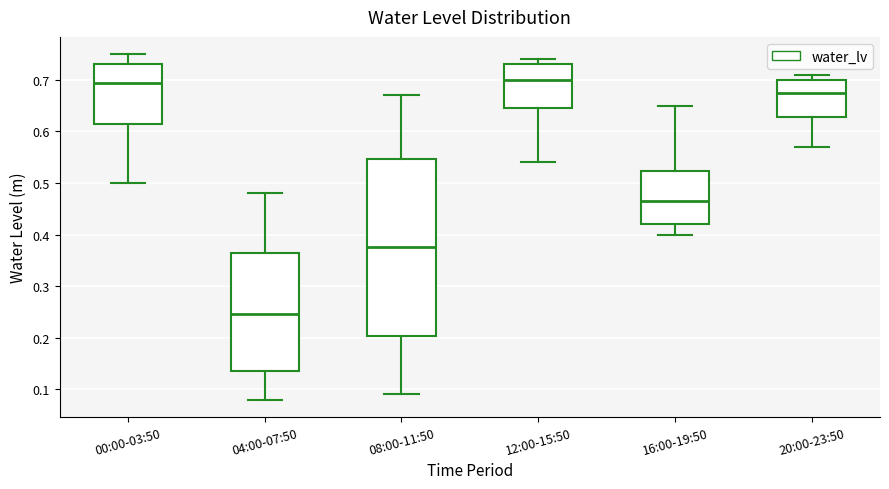

Reading left to right, read every box against the y-axis: the position of its median line, the range the box covers, and the ends of its whiskers. The values are not printed on the chart, so give them approximately, as read against the axis.

00:00-03:50: median 0.70, box 0.62 to 0.73, whiskers 0.50 to 0.75
04:00-07:50: median 0.25, box 0.14 to 0.37, whiskers 0.08 to 0.48
08:00-11:50: median 0.38, box 0.20 to 0.55, whiskers 0.09 to 0.67
12:00-15:50: median 0.70, box 0.65 to 0.73, whiskers 0.54 to 0.74
16:00-19:50: median 0.47, box 0.42 to 0.52, whiskers 0.40 to 0.65
20:00-23:50: median 0.68, box 0.63 to 0.70, whiskers 0.57 to 0.71